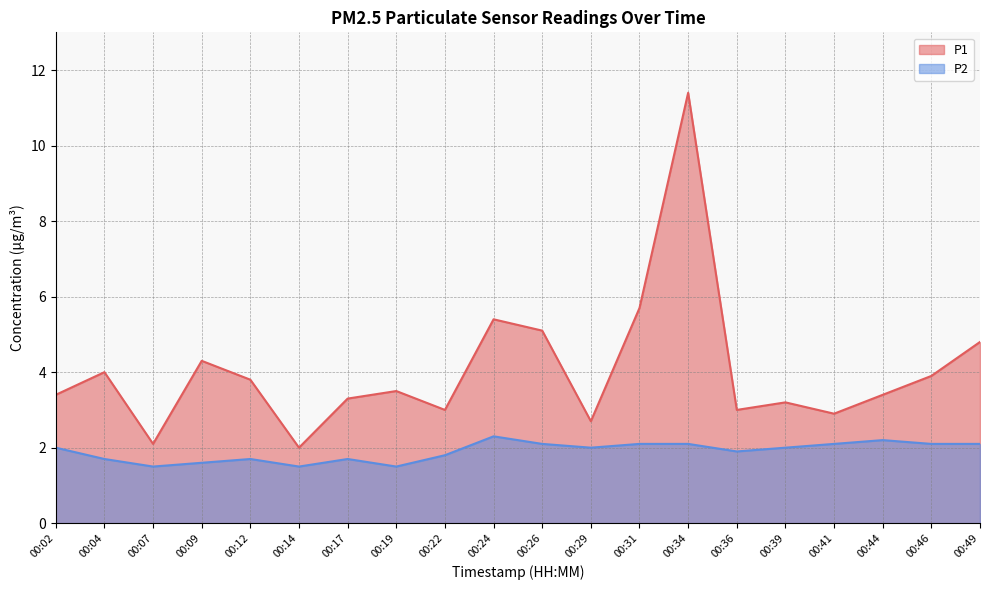

Reading left to right, list all the values displayed in this chart.

P1: 3.4	4.0	2.1	4.3	3.8	2.0	3.3	3.5	3.0	5.4	5.1	2.7	5.7	11.4	3.0	3.2	2.9	3.4	3.9	4.8
P2: 2.0	1.7	1.5	1.6	1.7	1.5	1.7	1.5	1.8	2.3	2.1	2.0	2.1	2.1	1.9	2.0	2.1	2.2	2.1	2.1